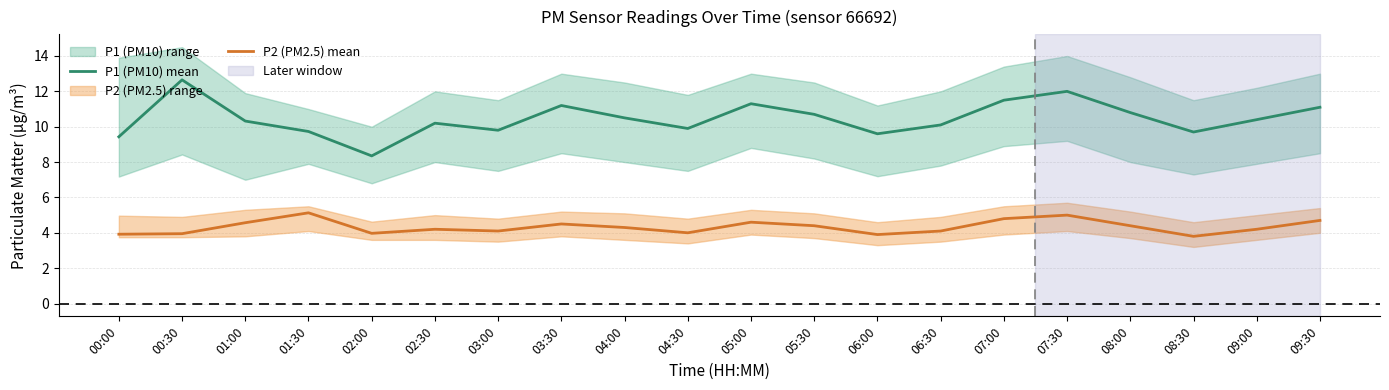

List the series in order of their peak value, lowest first.

P2 (PM2.5) mean, P1 (PM10) mean